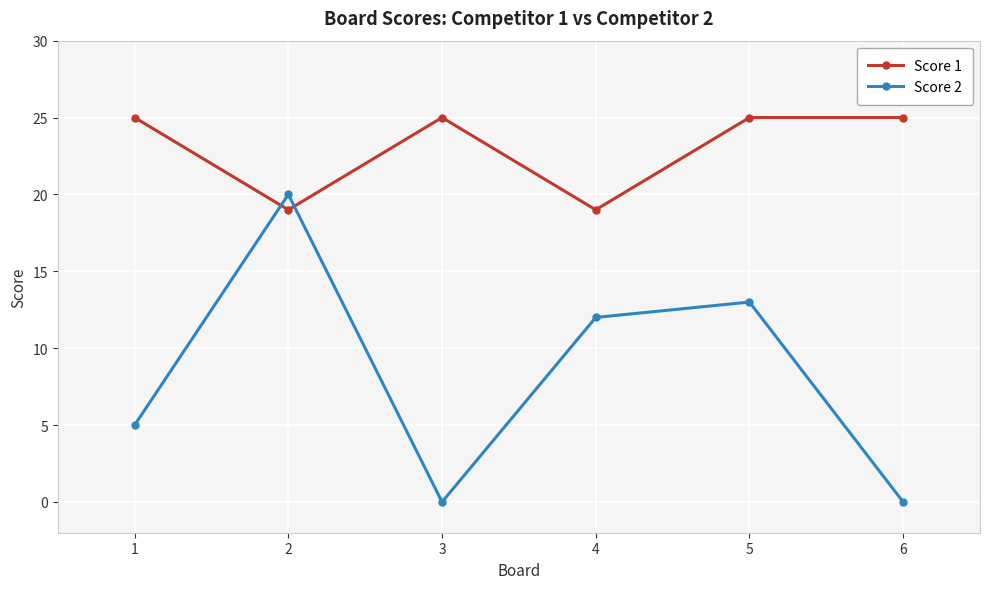

Rank the series by their maximum value, from highest to lowest.

Score 1, Score 2